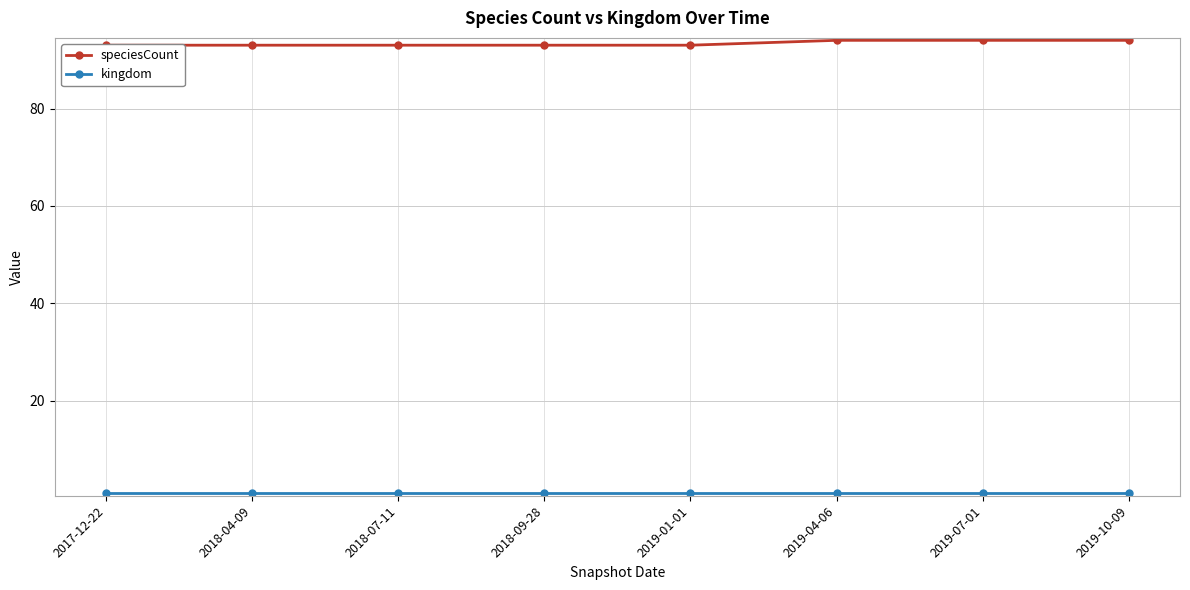

Between 2018-09-28 and 2019-10-09, which series saw the biggest shift?

speciesCount